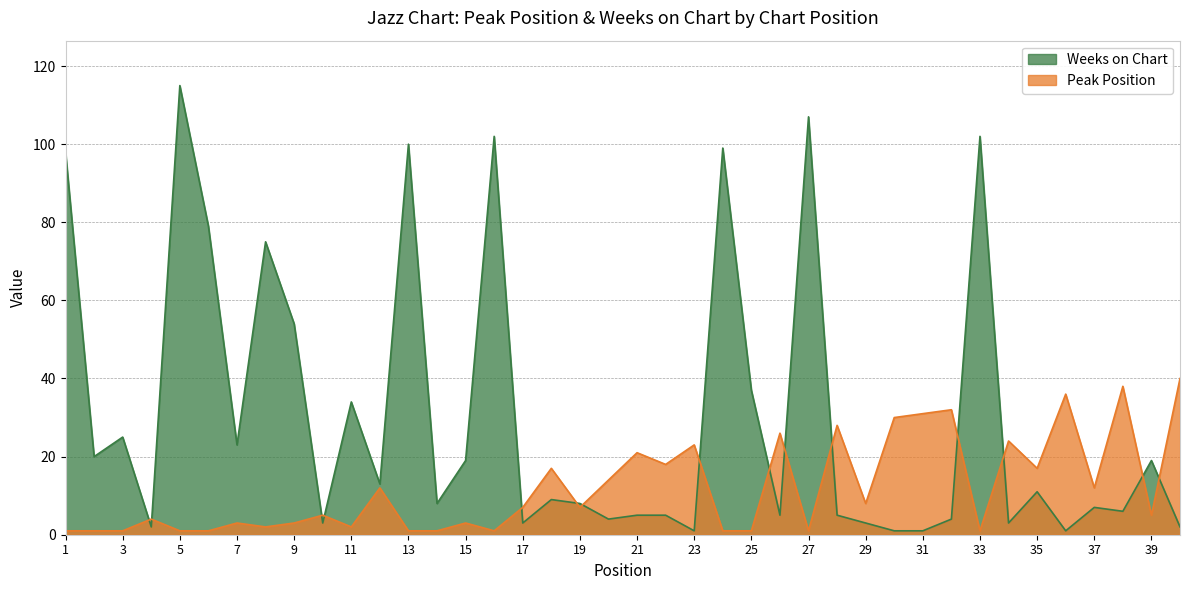

What is the value of the Peak Position point at the 24th from the left?

1